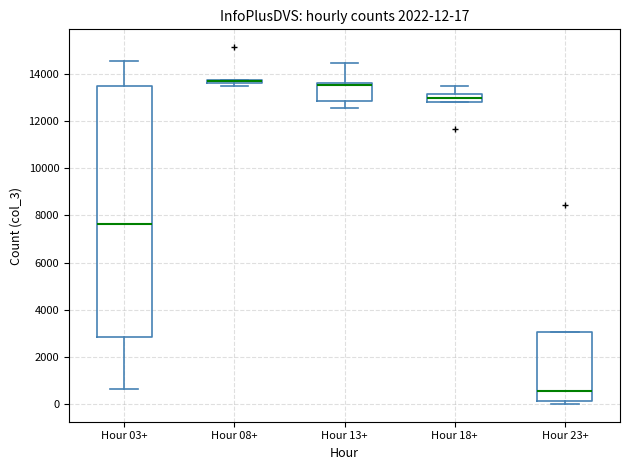

Which box is the tallest, from its lower edge to its upper edge?

Hour 03+